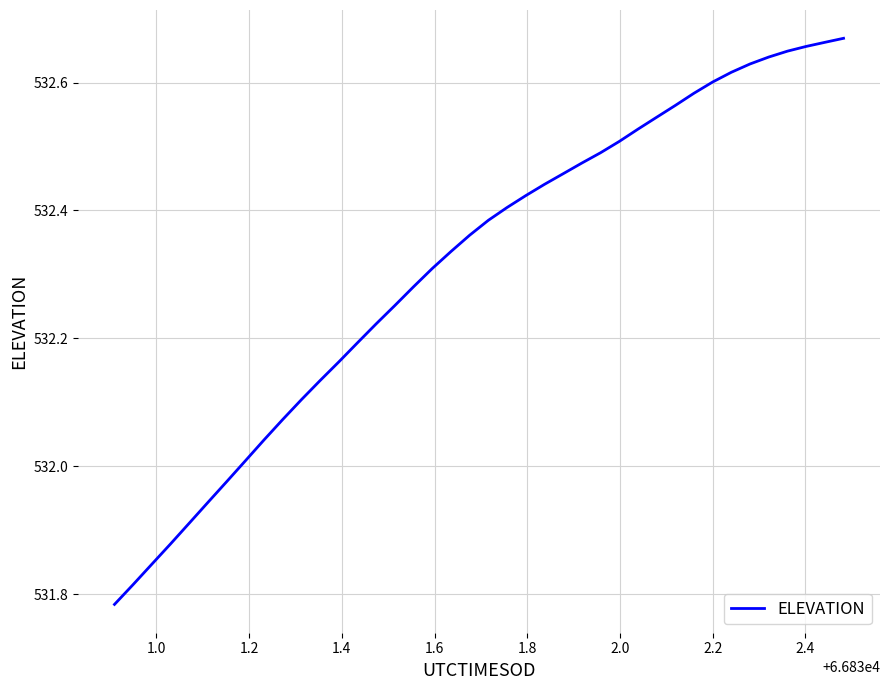

What is the difference between the maximum and minimum values?

0.9